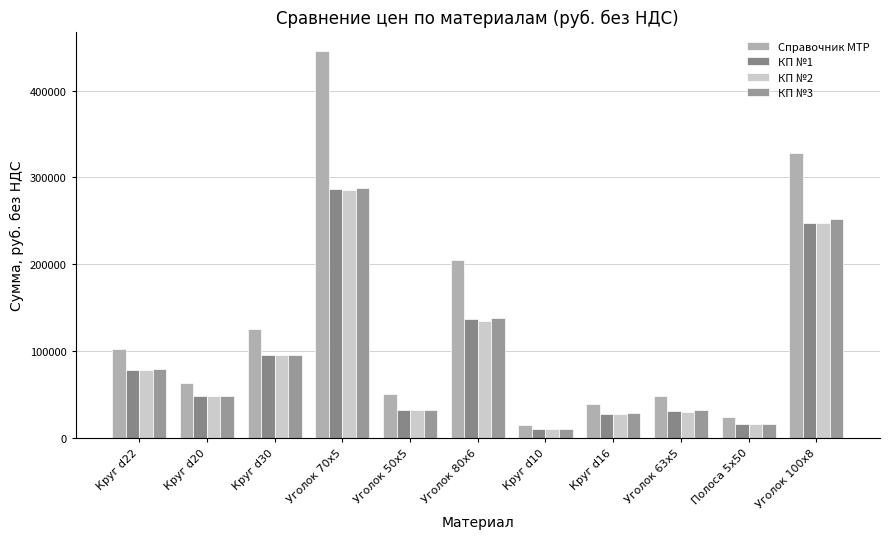

Where does the КП №2 series first go above 47826?

Круг d22